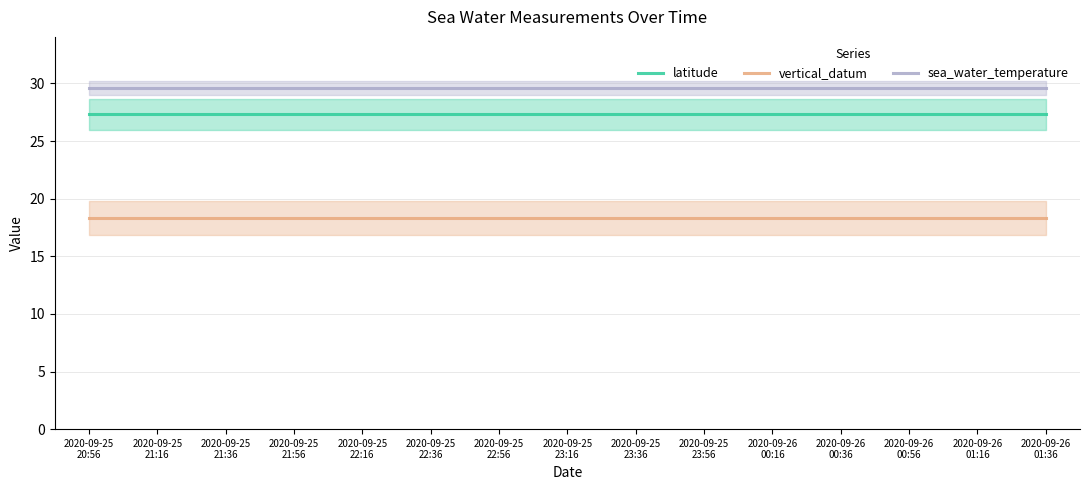

Rank the series by their average value, from highest to lowest.

sea_water_temperature, latitude, vertical_datum